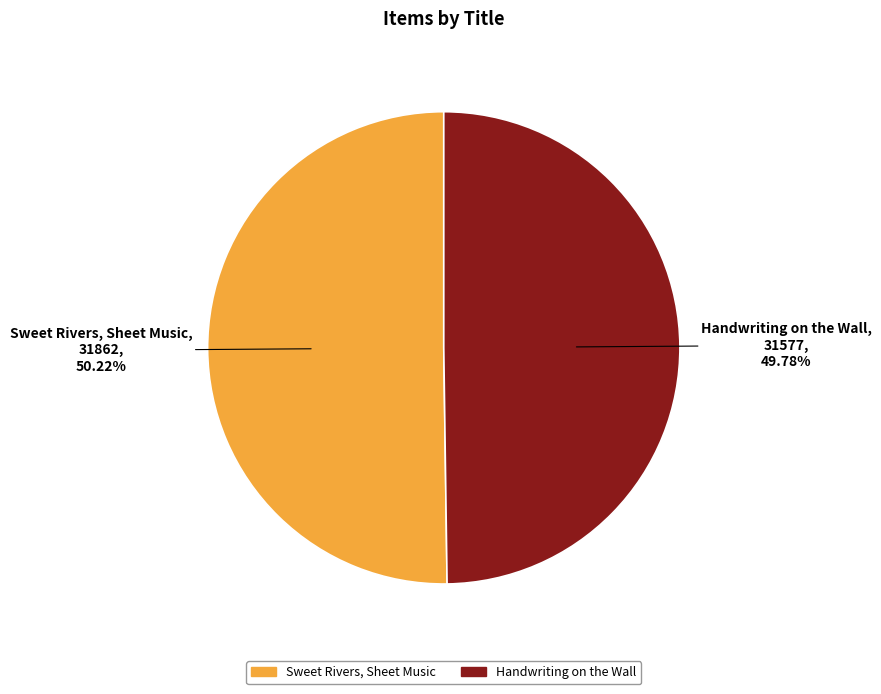

Is there a majority slice in this chart?

Yes